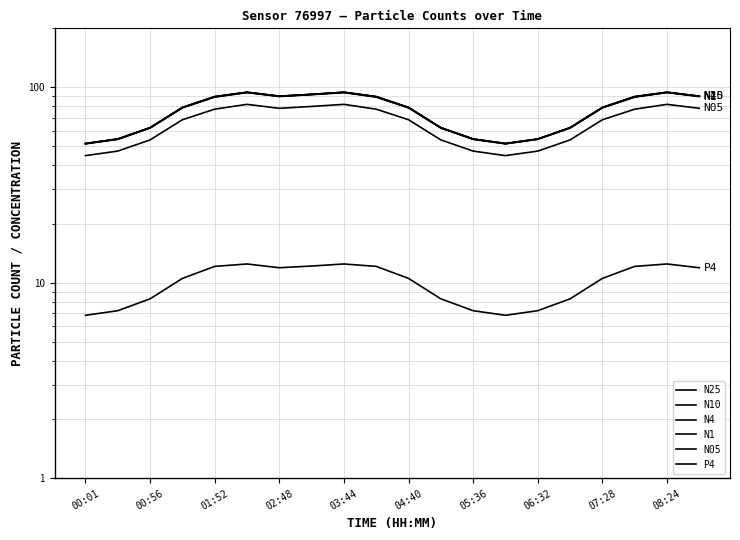

What are all the series names shown in the legend?

N25, N10, N4, N1, N05, P4